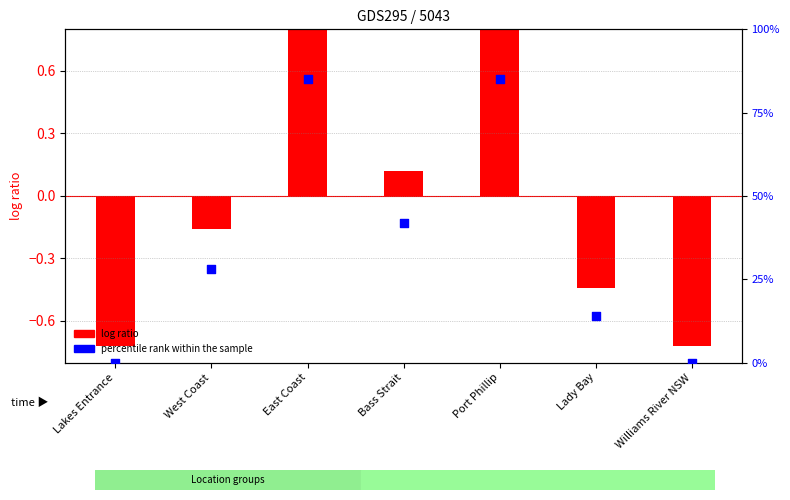

At which category is the sum across all series the highest?

East Coast